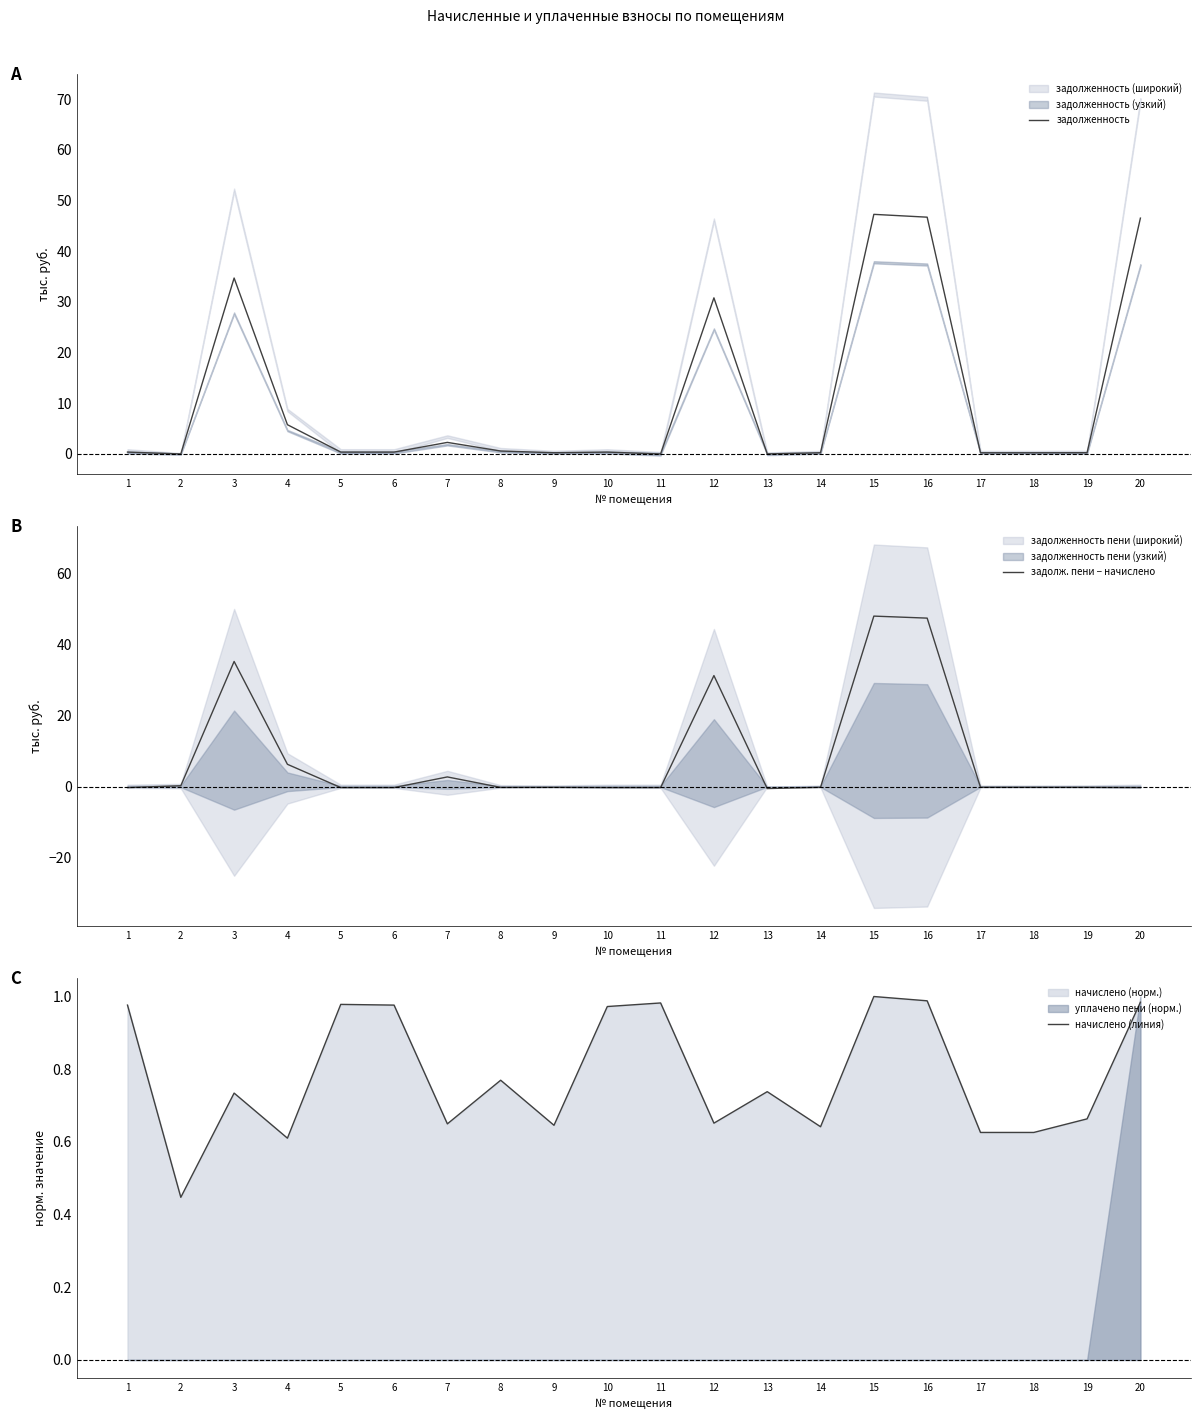

What is the maximum value for задолженность?

47.3